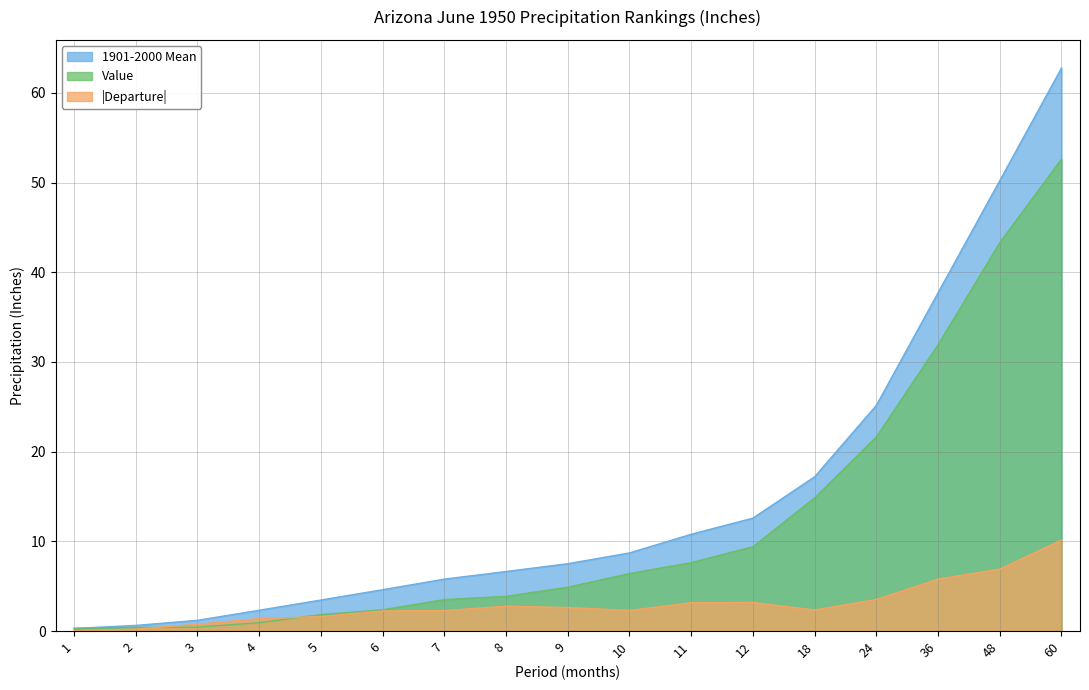

The value of Departure at 3 is 0.8. True or false?

True